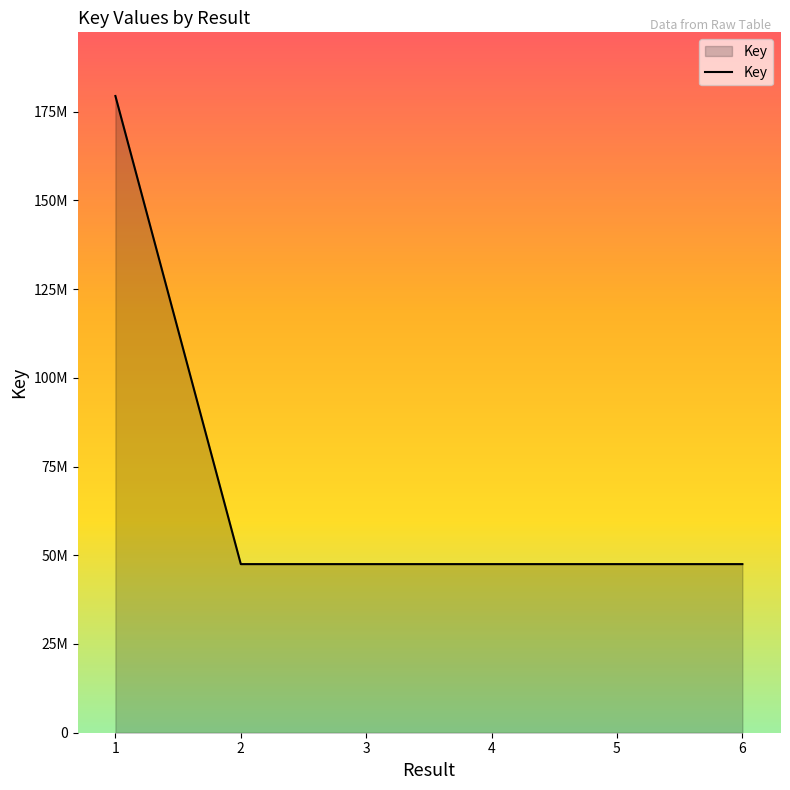

What is the average value?

69483856